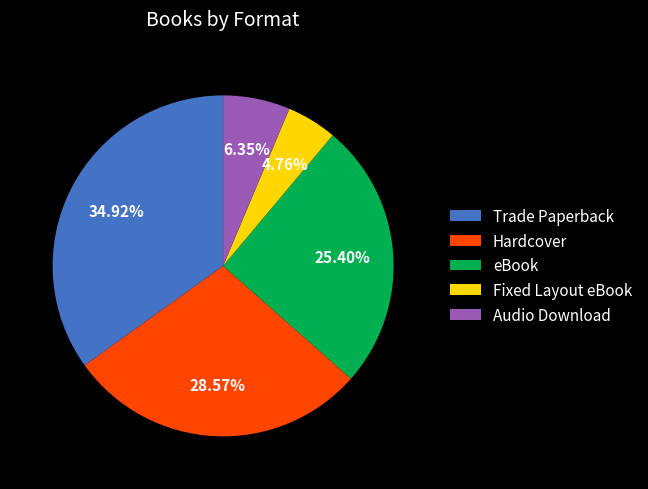

How many segments does this pie chart have?

5